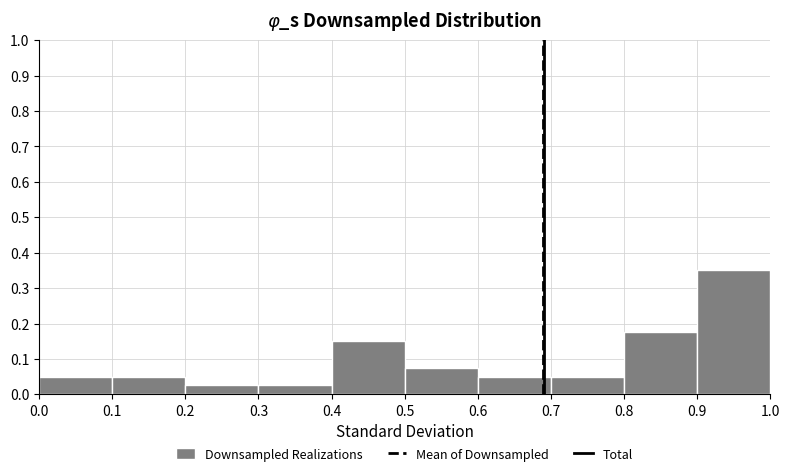

Reading left to right, transcribe this chart: for each bar, give the range it covers on the x-axis and its height. The values are not printed on the chart, so give them approximately, as read against the axis.

0.0 to 0.1: 0.05
0.1 to 0.2: 0.05
0.2 to 0.3: 0.03
0.3 to 0.4: 0.03
0.4 to 0.5: 0.15
0.5 to 0.6: 0.08
0.6 to 0.7: 0.05
0.7 to 0.8: 0.05
0.8 to 0.9: 0.18
0.9 to 1.0: 0.35